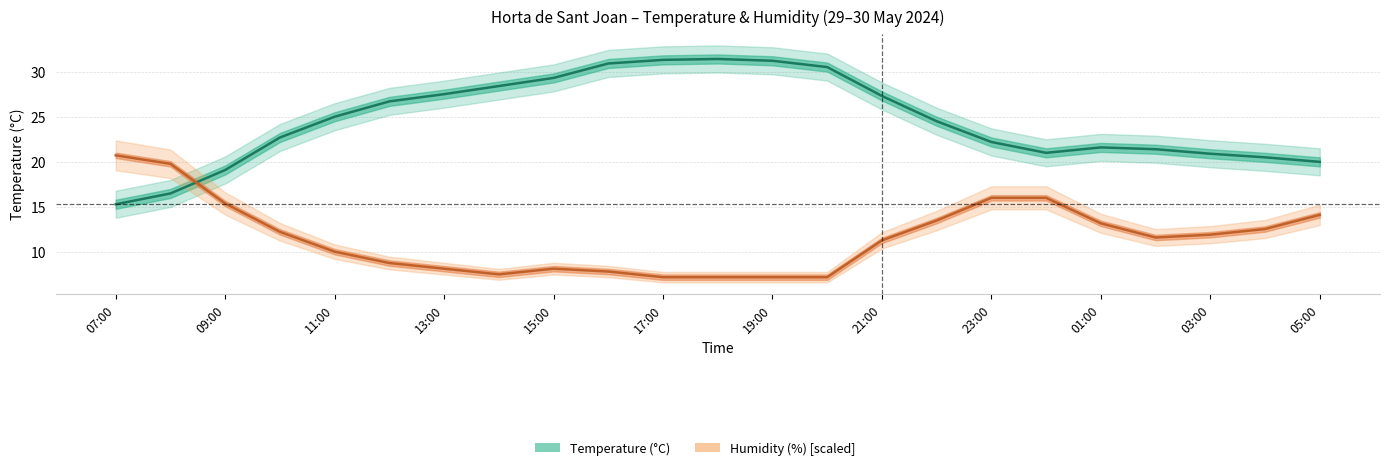

How many data points in Humidity (%) [scaled] are above 11?

13